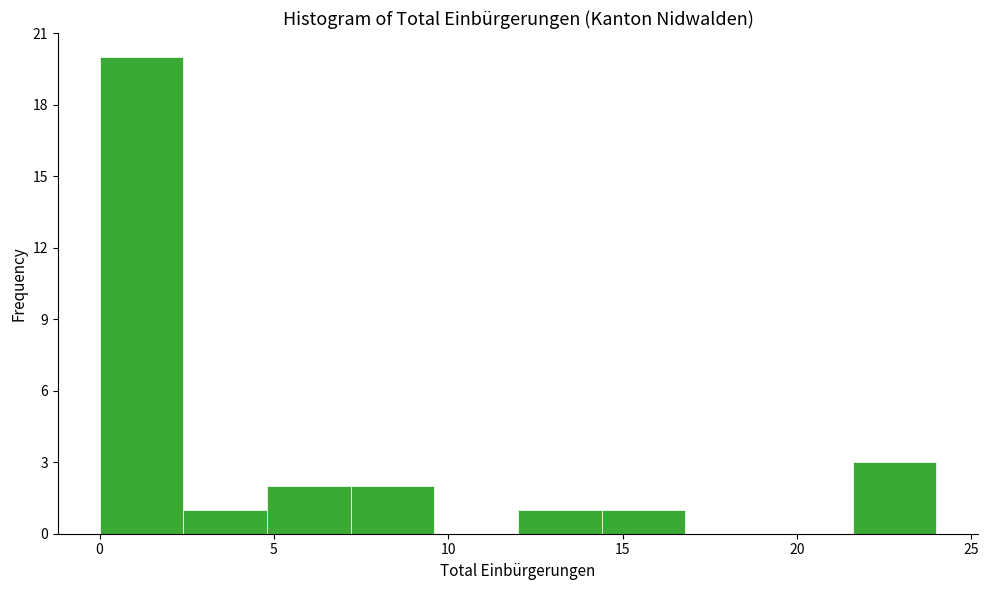

What is the height of the bar covering 21.6 to 24.0 on the x-axis? Neither the bar edges nor the heights are printed on the chart, so give them approximately, as read against the axes.

3